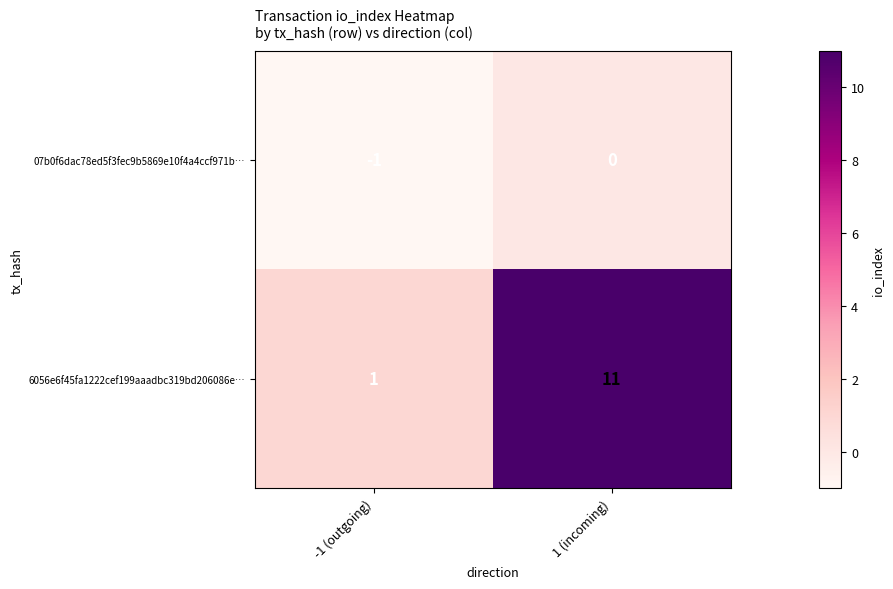

What is the difference between the maximum and minimum values in the 6056e6f45fa1222cef199aaadbc319bd206086e… series?

10